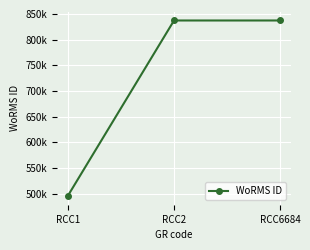

How many values are between 495424 and 837201?

3